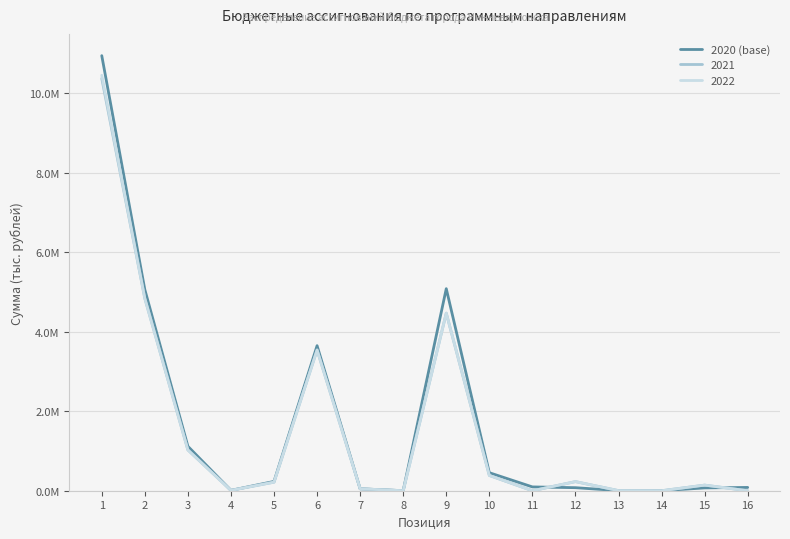

Does the chart display data point markers on the line(s)?

No